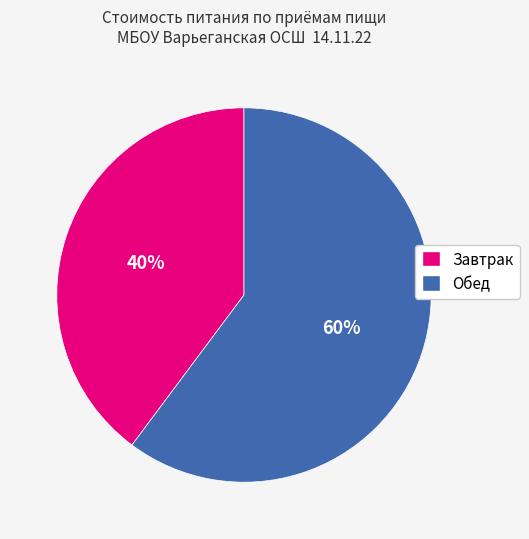

To the nearest percent, what is the difference between the largest and smallest slice percentages?

20%